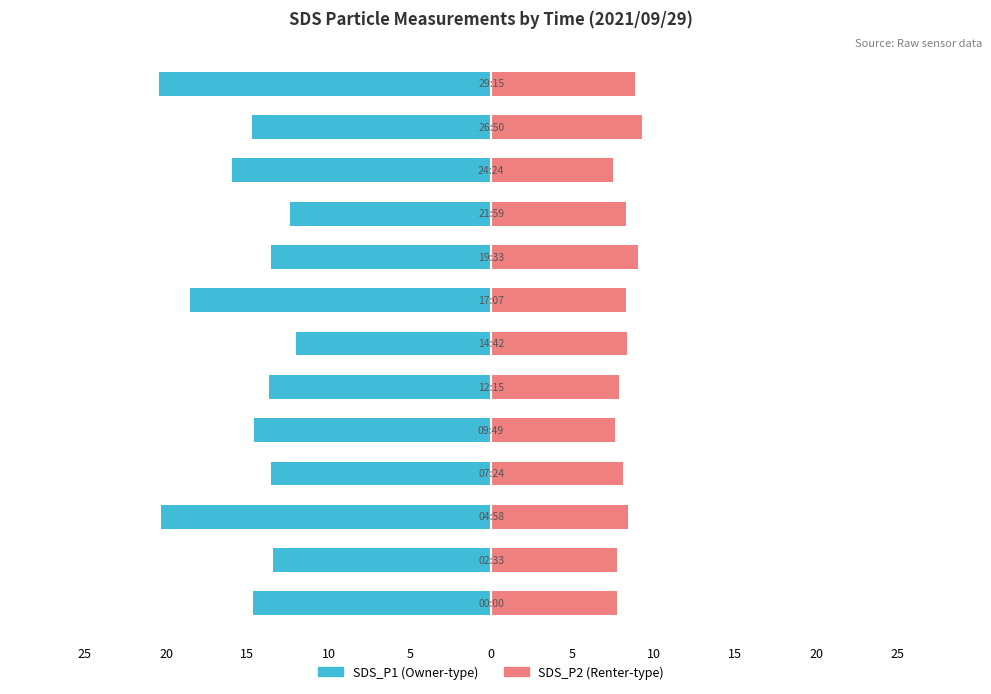

What is the average value of the SDS_P1 series?

-15.2